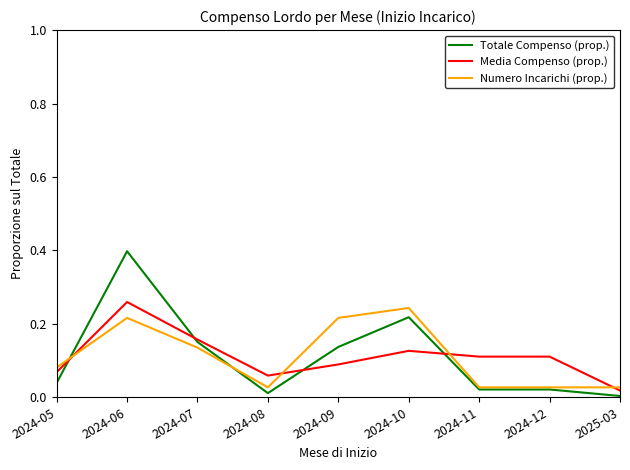

Is the value of Media Compenso (prop.) at 2024-11 greater than the value of Numero Incarichi (prop.) at 2024-06?

No